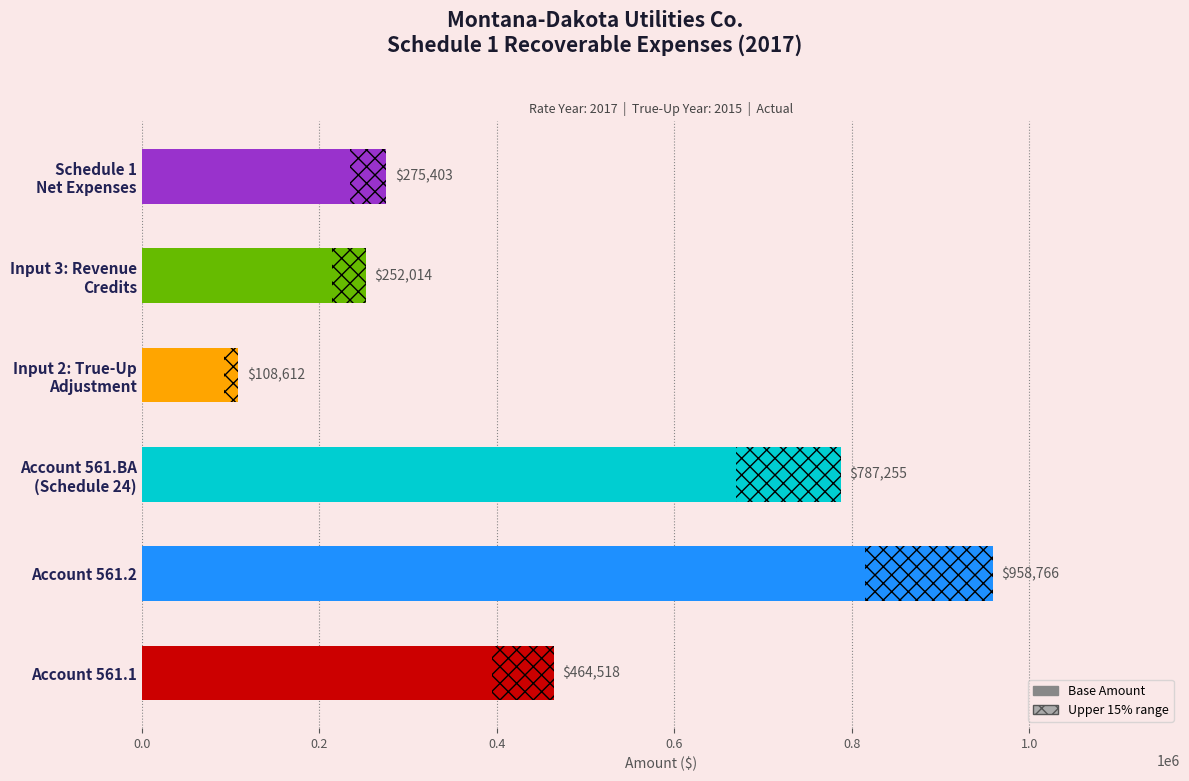

Reading left to right, list all the values displayed in this chart.

464518	958766	787255	108612	252014	275403